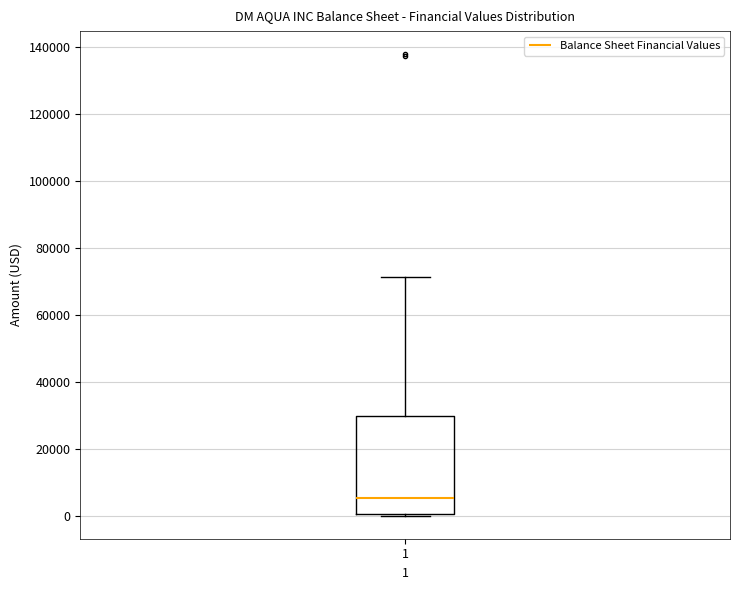

Where does the upper whisker of the box at x = 1 end on the y-axis? The values are not printed on the chart, so give them approximately, as read against the axis.

72000